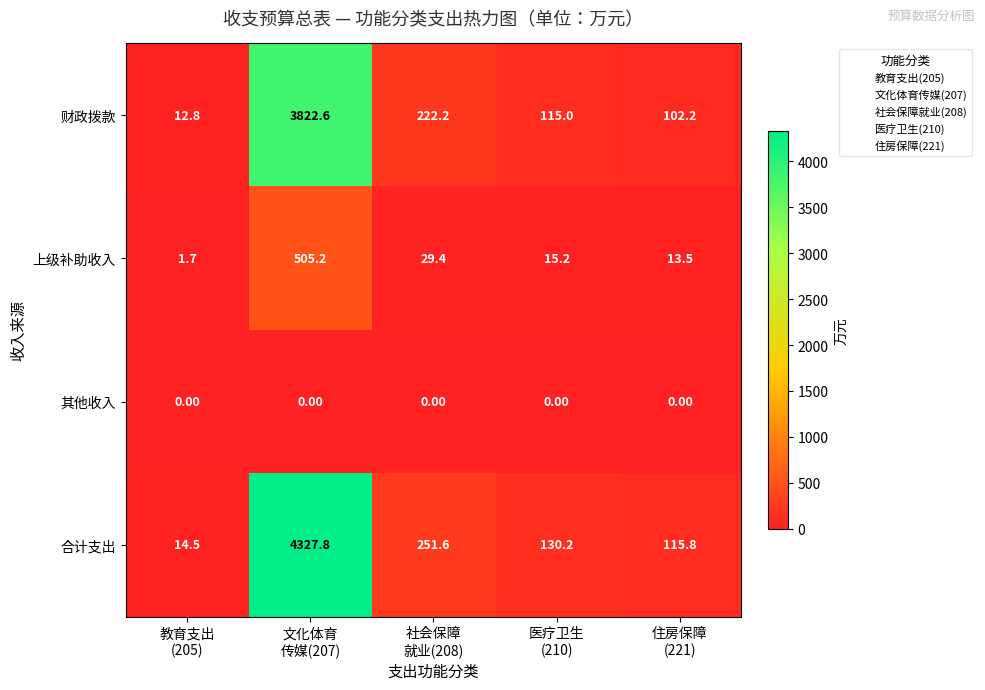

What is the difference between the maximum and minimum values in the 上级补助收入 series?

503.5